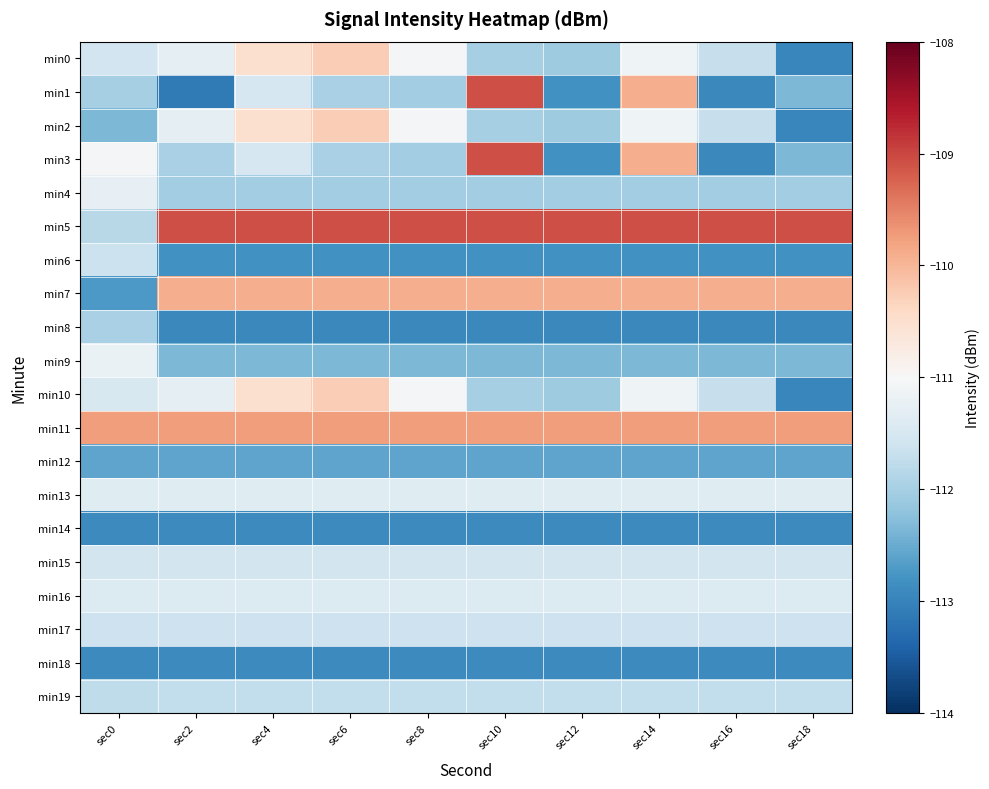

How many data points does each series have?

10